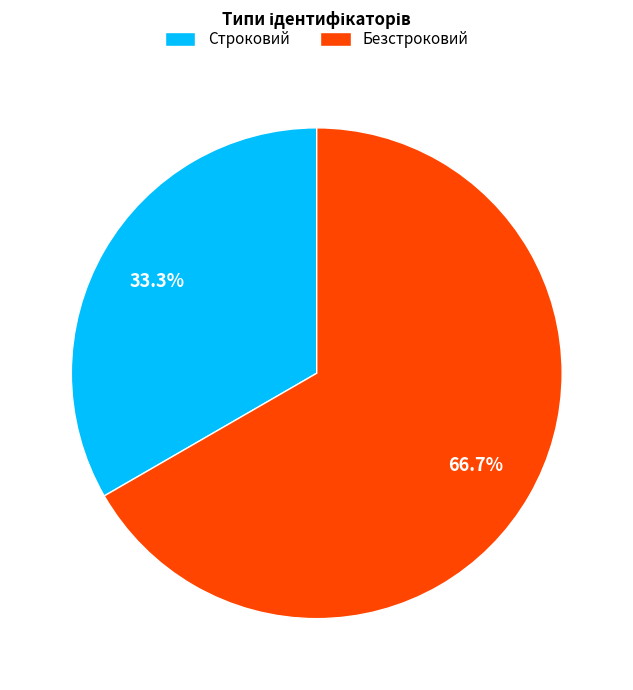

Is there a majority slice in this chart?

Yes